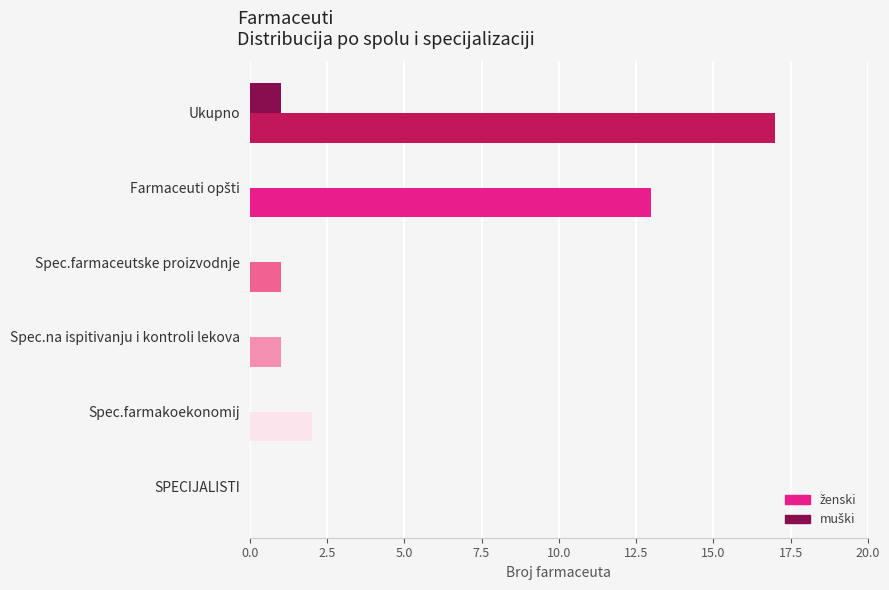

How many categories are shown in the chart?

6